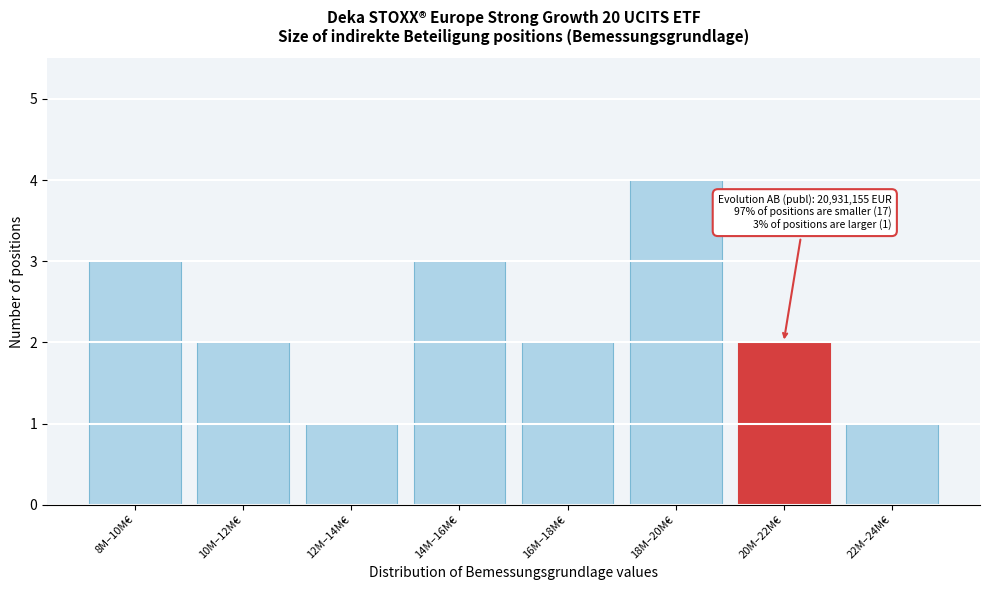

Reading right to left, transcribe all the data shown in this chart.

22M–24M€=1	20M–22M€=2	18M–20M€=4	16M–18M€=2	14M–16M€=3	12M–14M€=1	10M–12M€=2	8M–10M€=3